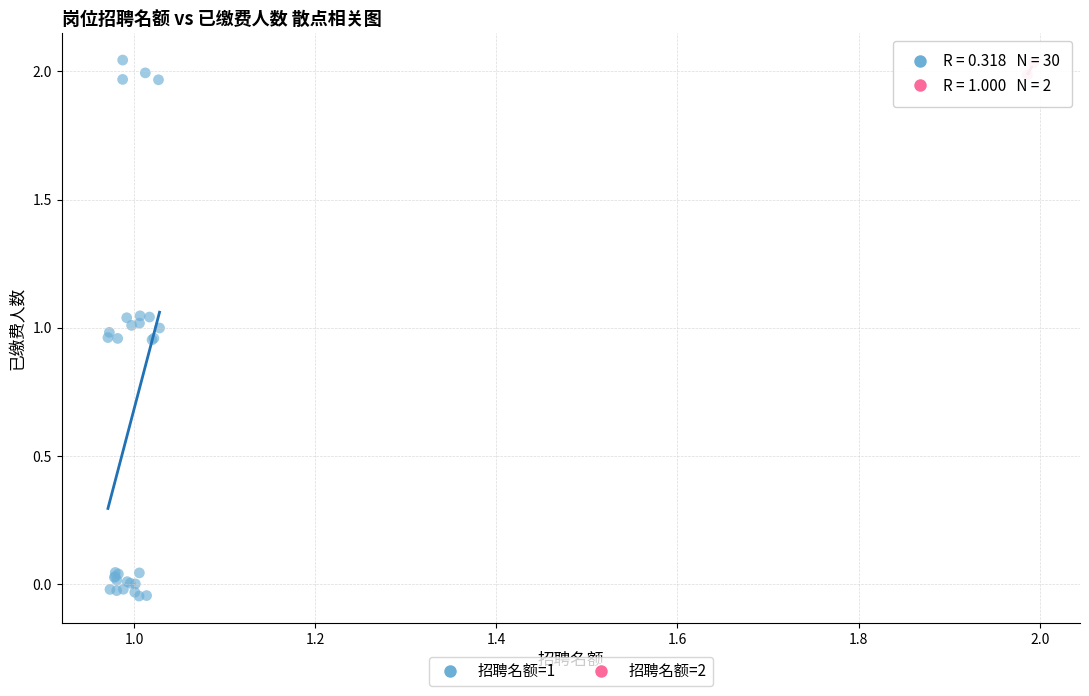

Which series has the widest spread of Y values?

招聘名额=1